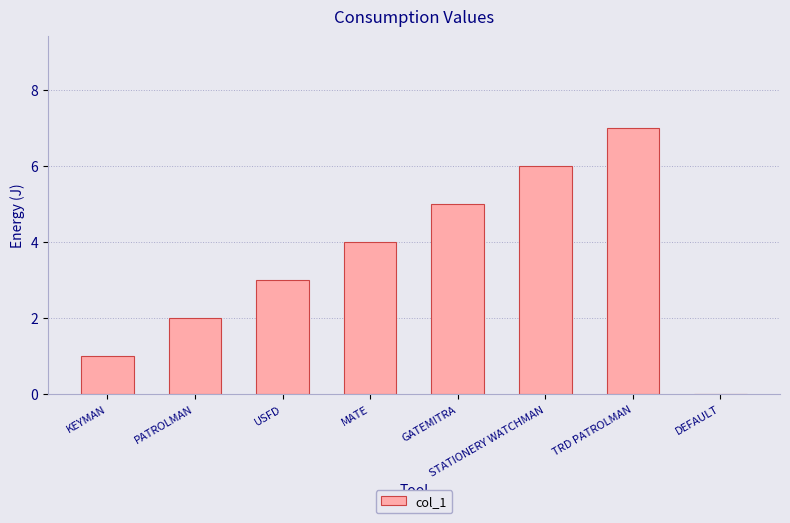

Reading left to right, extract all data points from this chart.

KEYMAN=1	PATROLMAN=2	USFD=3	MATE=4	GATEMITRA=5	STATIONERY WATCHMAN=6	TRD PATROLMAN=7	DEFAULT=0